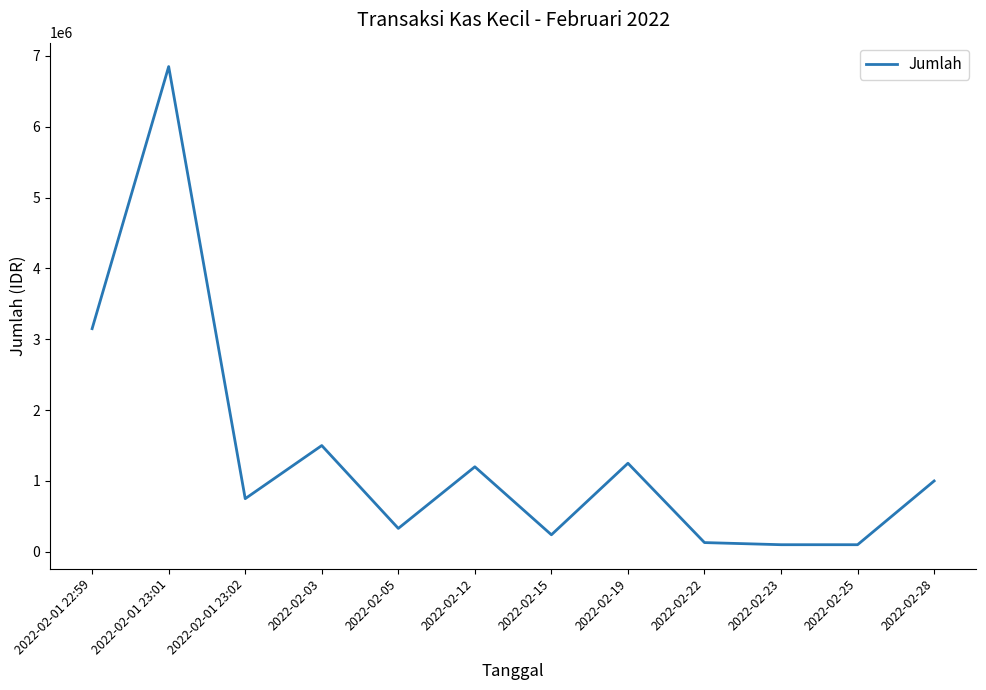

What is the greatest value displayed?

6850000